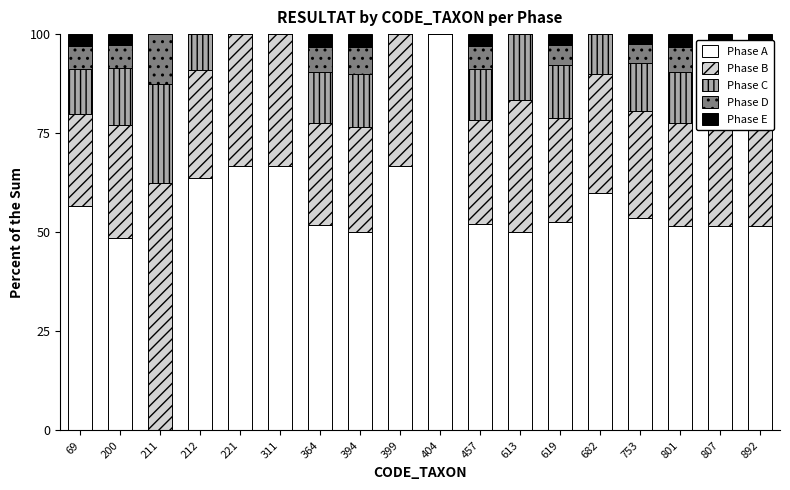

The Phase A series shows 51.7 at 892. True or false?

True